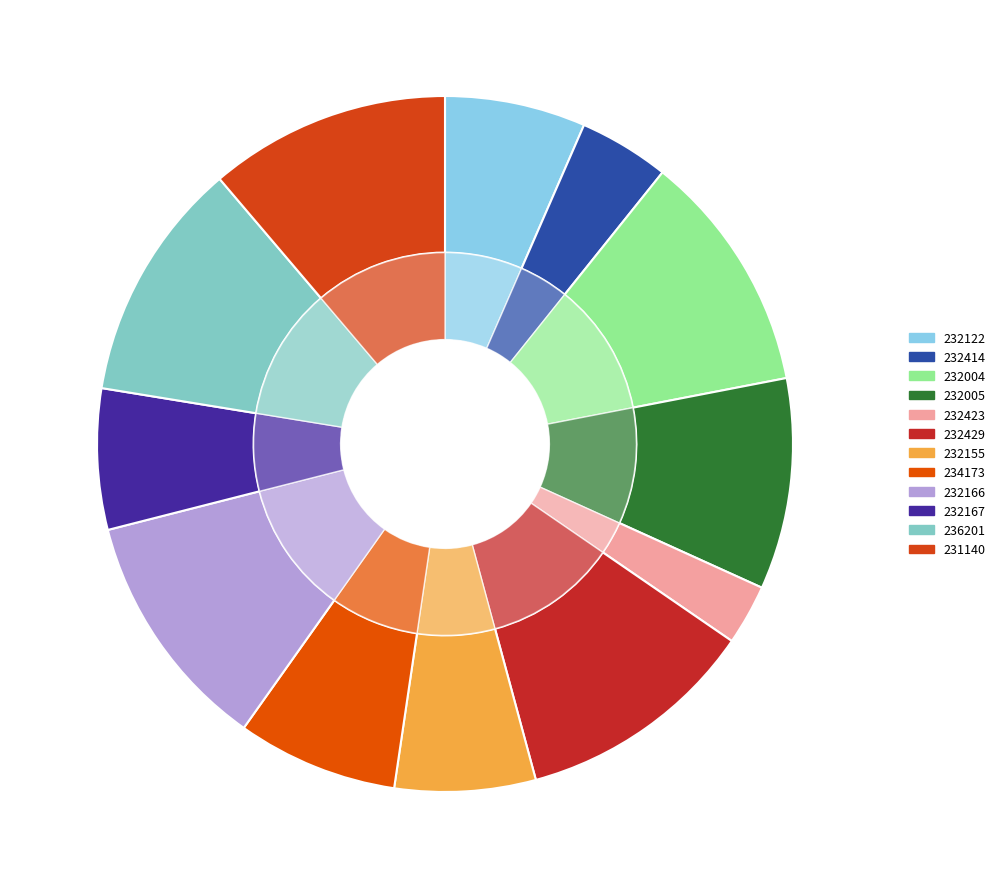

Is there any slice that represents more than half of the pie?

No